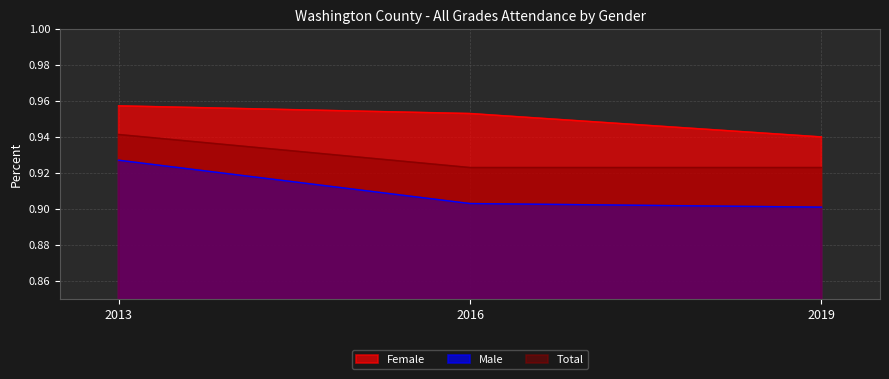

Rank the series by their average value, from lowest to highest.

Male, Total, Female